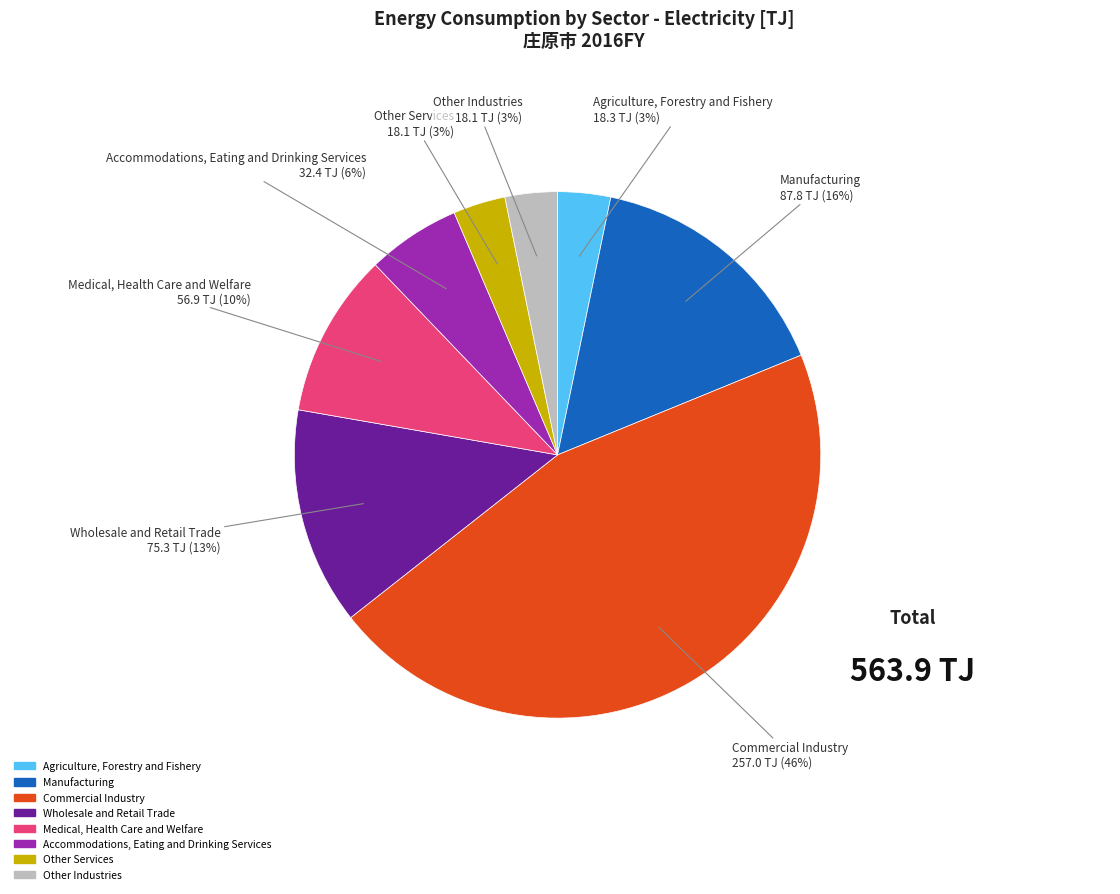

Is there a majority slice in this chart?

No